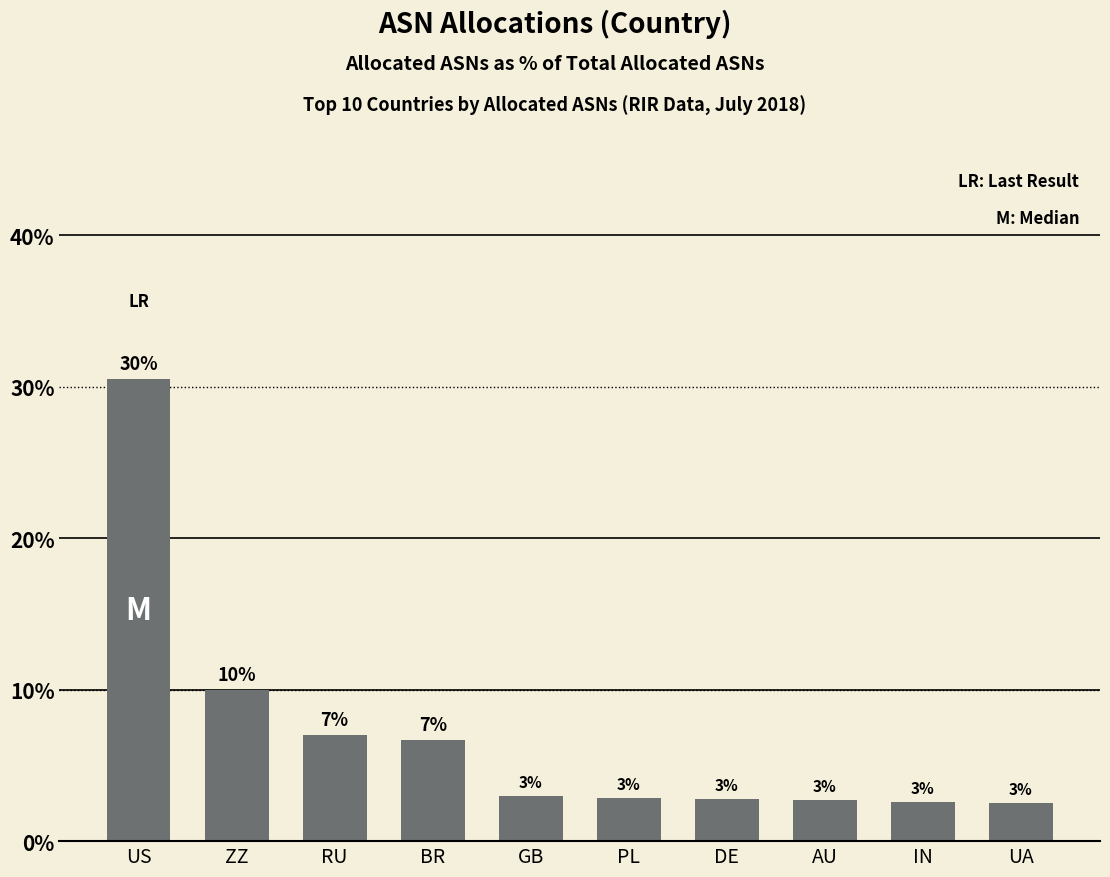

List the labels in order of value, largest first.

US, ZZ, RU, BR, GB, PL, DE, AU, IN, UA